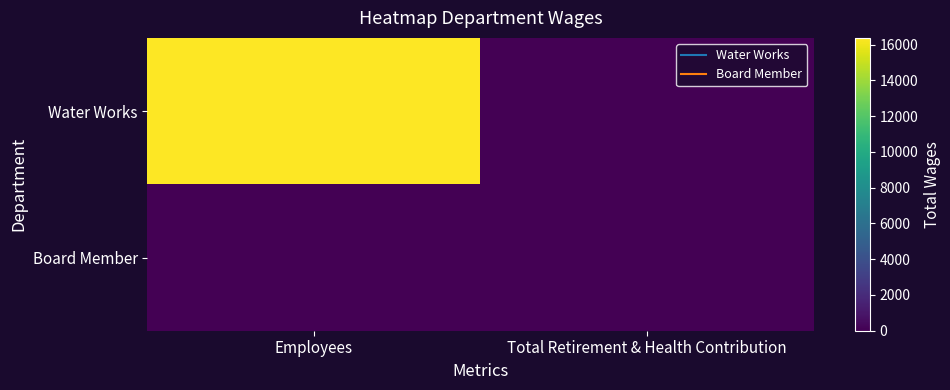

Reading left to right, transcribe all the data shown in this chart.

Water Works: Employees=16379	Total Retirement & Health Contribution=0
Board Member: Employees=0	Total Retirement & Health Contribution=0